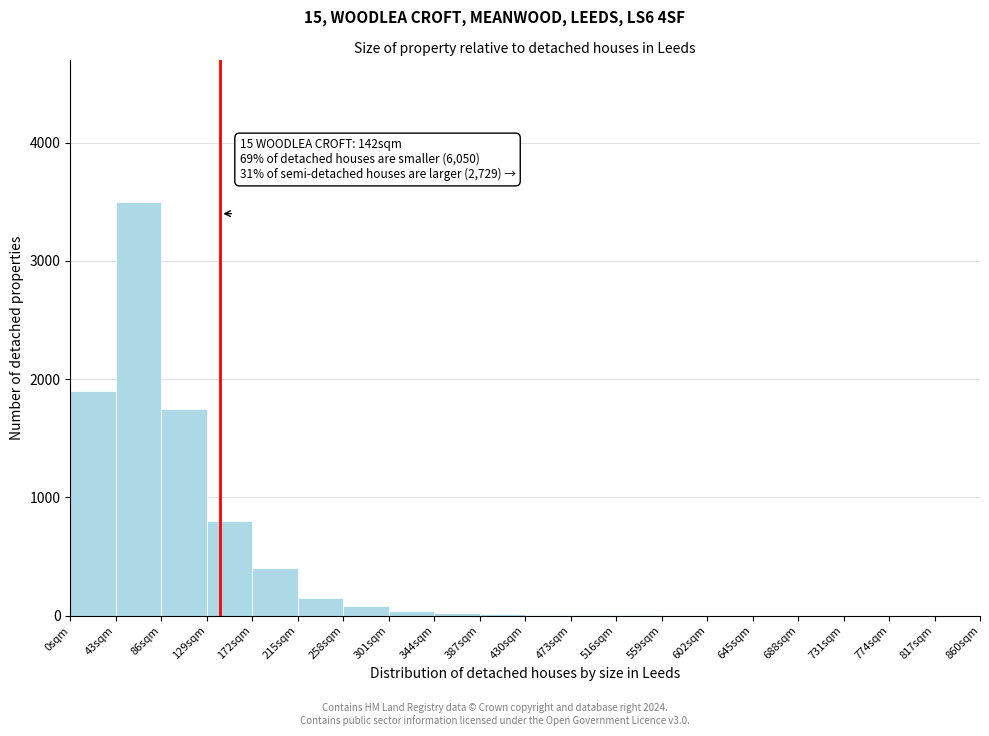

Which range on the x-axis has the tallest bar?

43 to 86